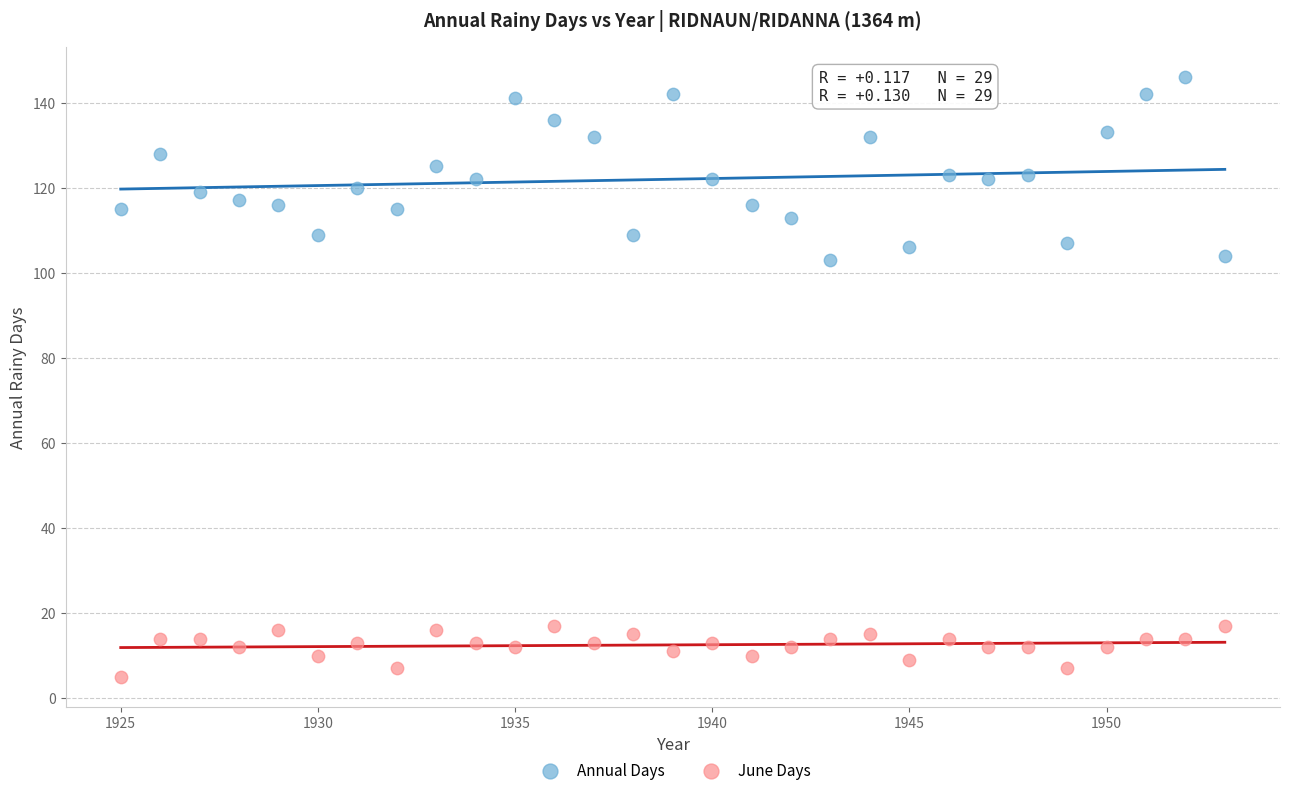

What is the X range (max minus min) for the scatter plot?

28